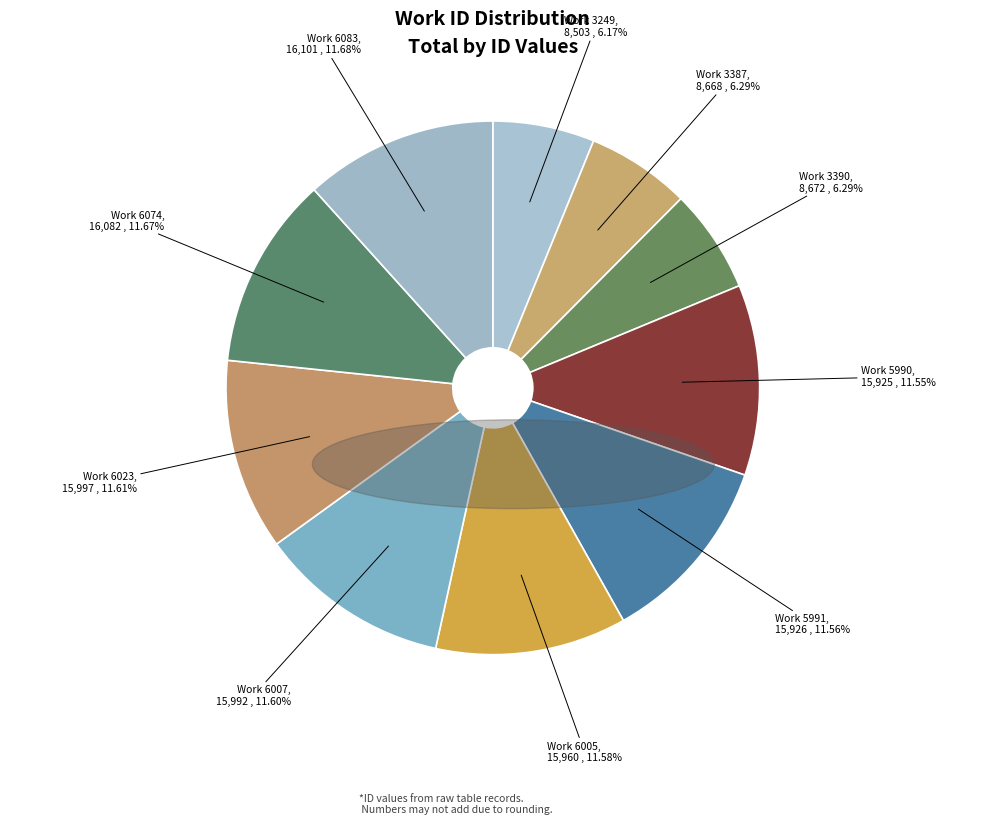

What is the smallest slice in the pie chart?

3249